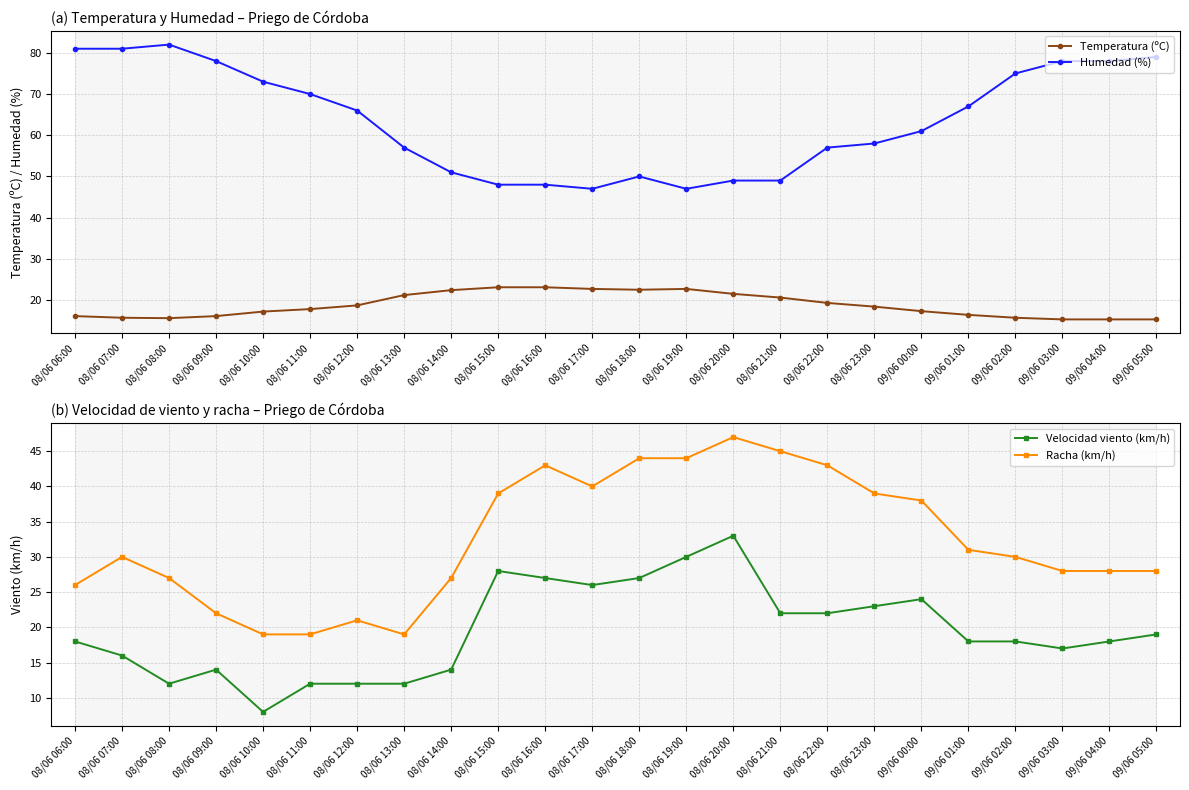

Is it true that Velocidad viento (km/h) equals 12.0 at 08/06 11:00?

True